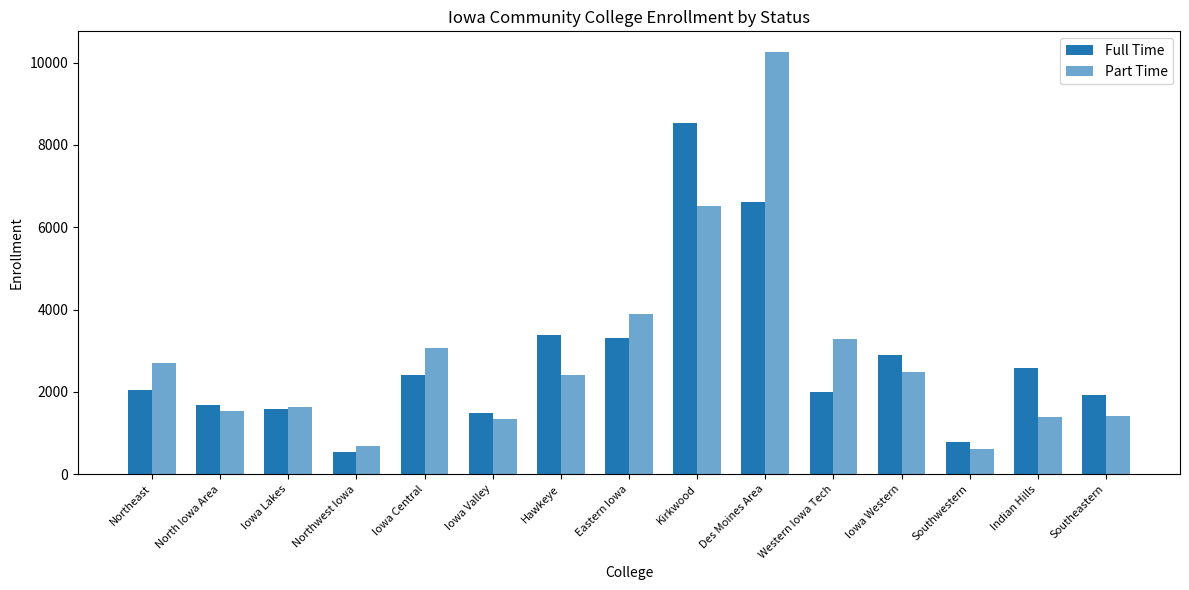

At which label does Part Time first exceed 2417?

Northeast